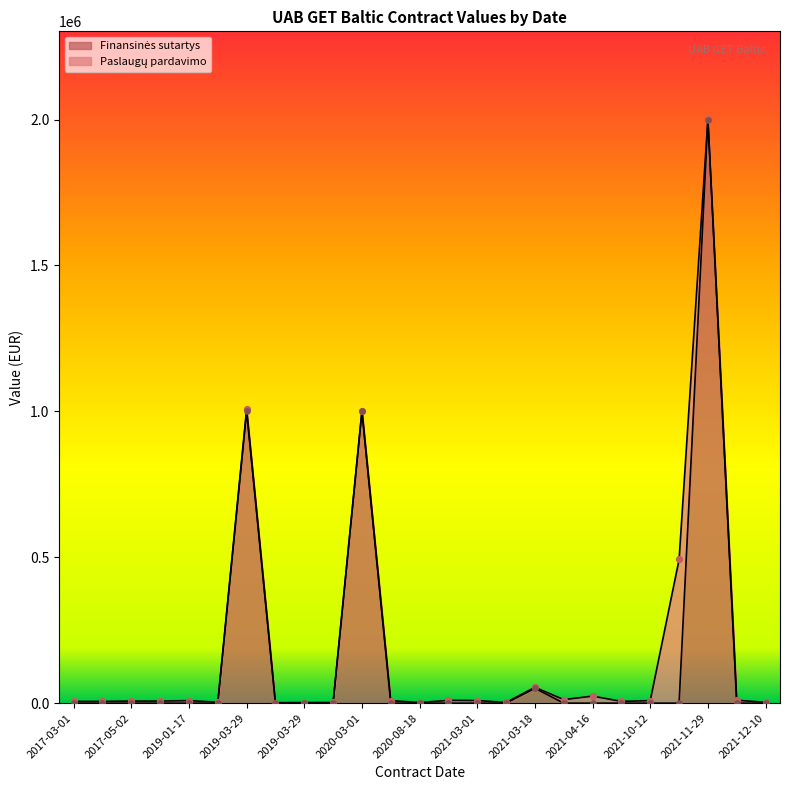

Between 2021-11-30 and 2019-03-29, which is larger?

2021-11-30